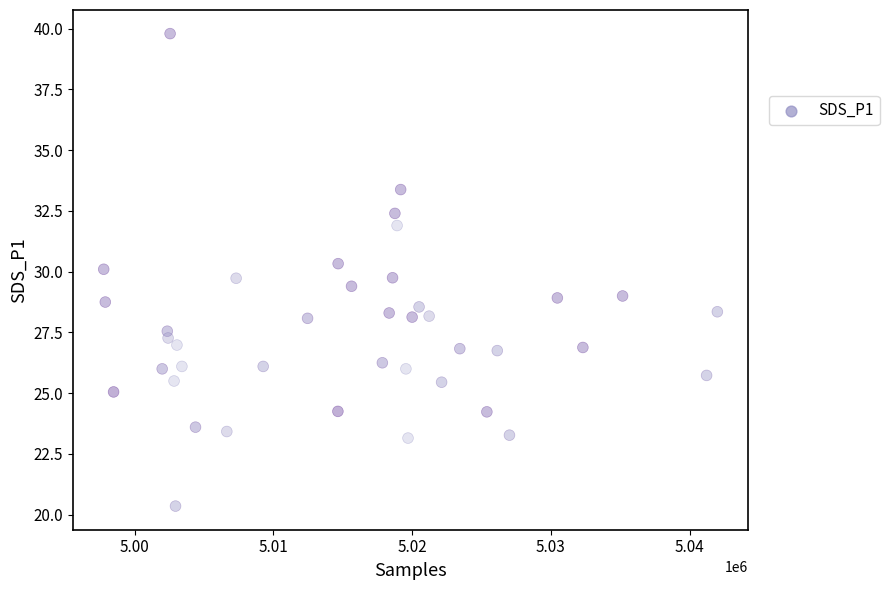

What is the range of X values (max minus min)?

44229.0